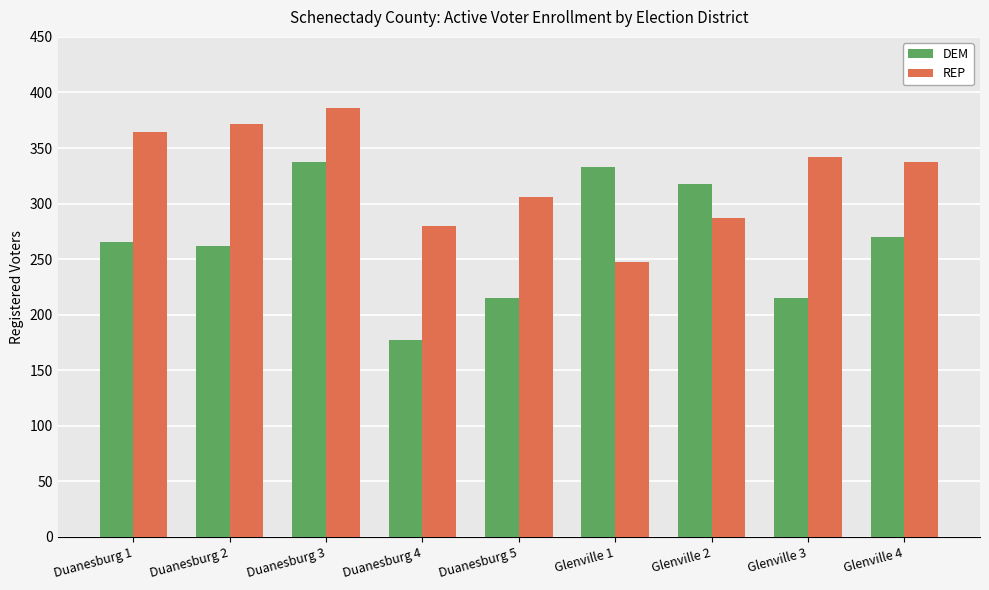

What is the sum of the REP values at Glenville 4 and Duanesburg 1?

701